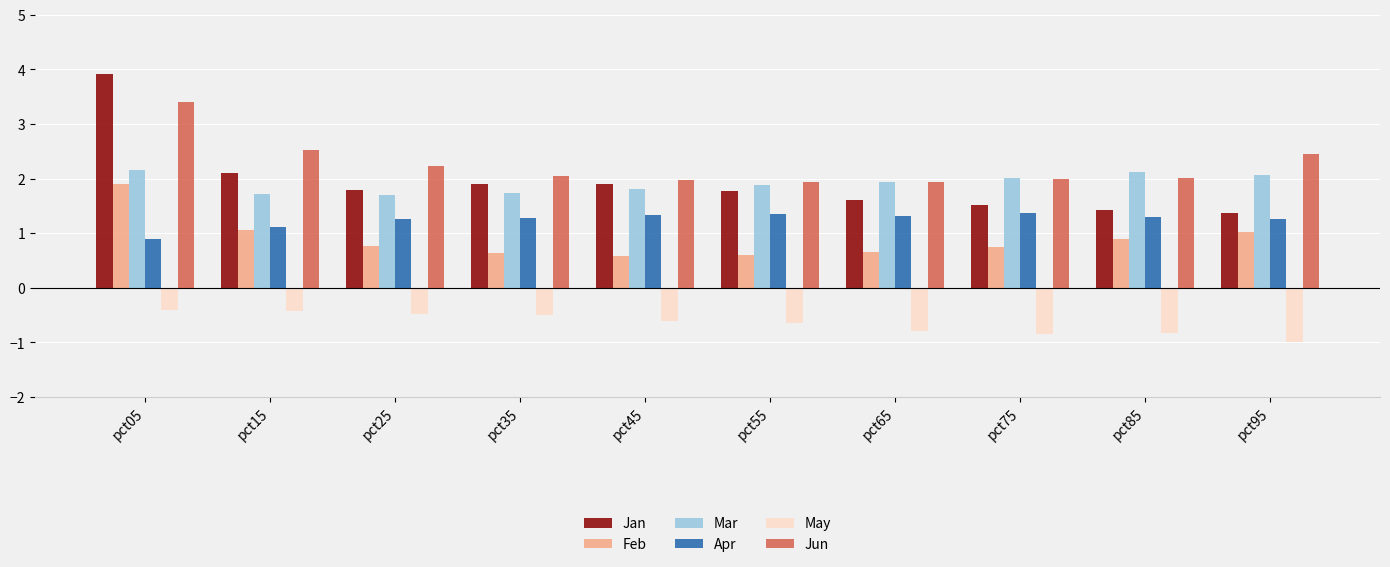

True or false: May has a value of -0.2 at pct15.

False